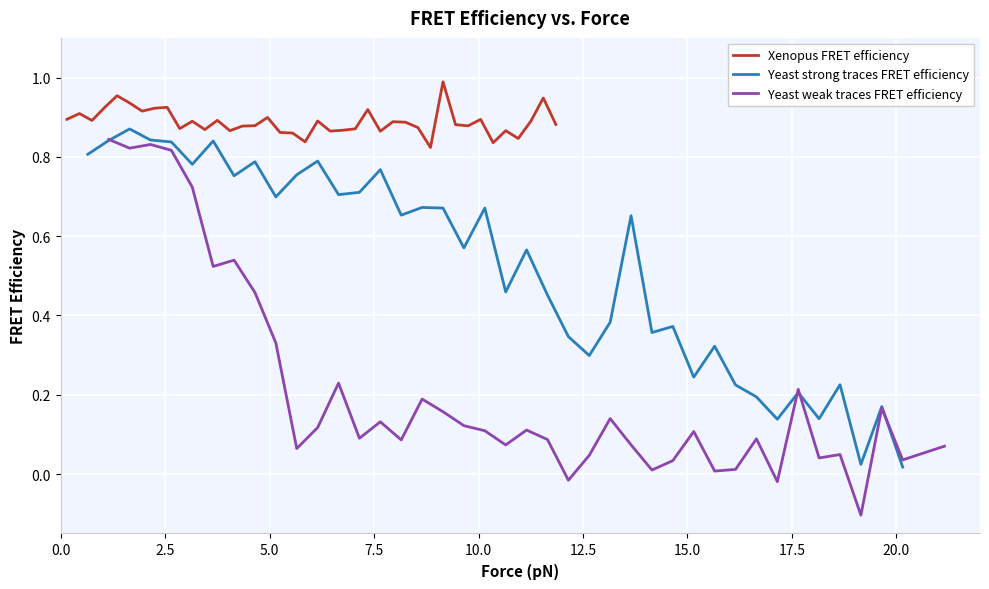

What is the maximum value for Xenopus FRET efficiency?

1.0